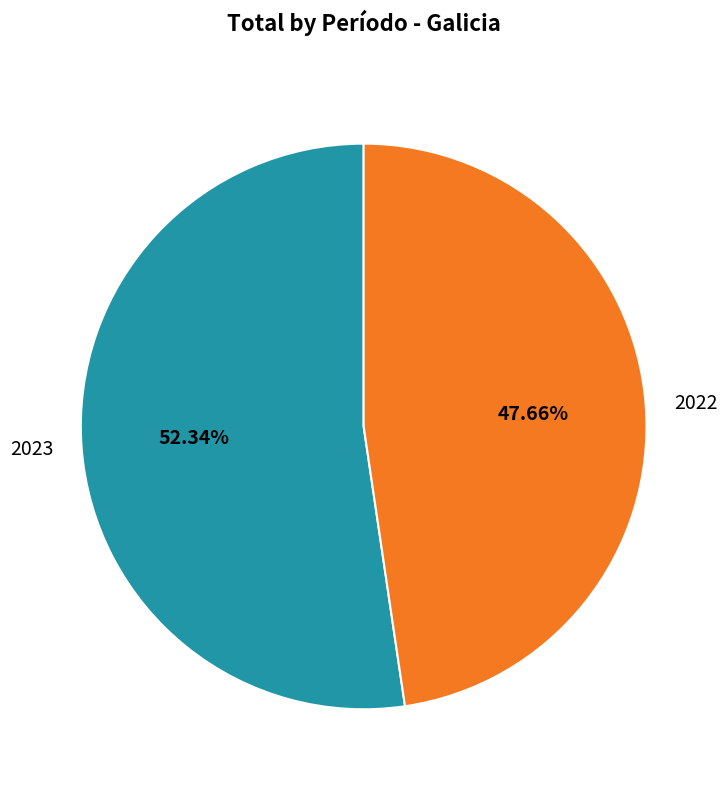

Which slice represents more than half of the pie?

2023